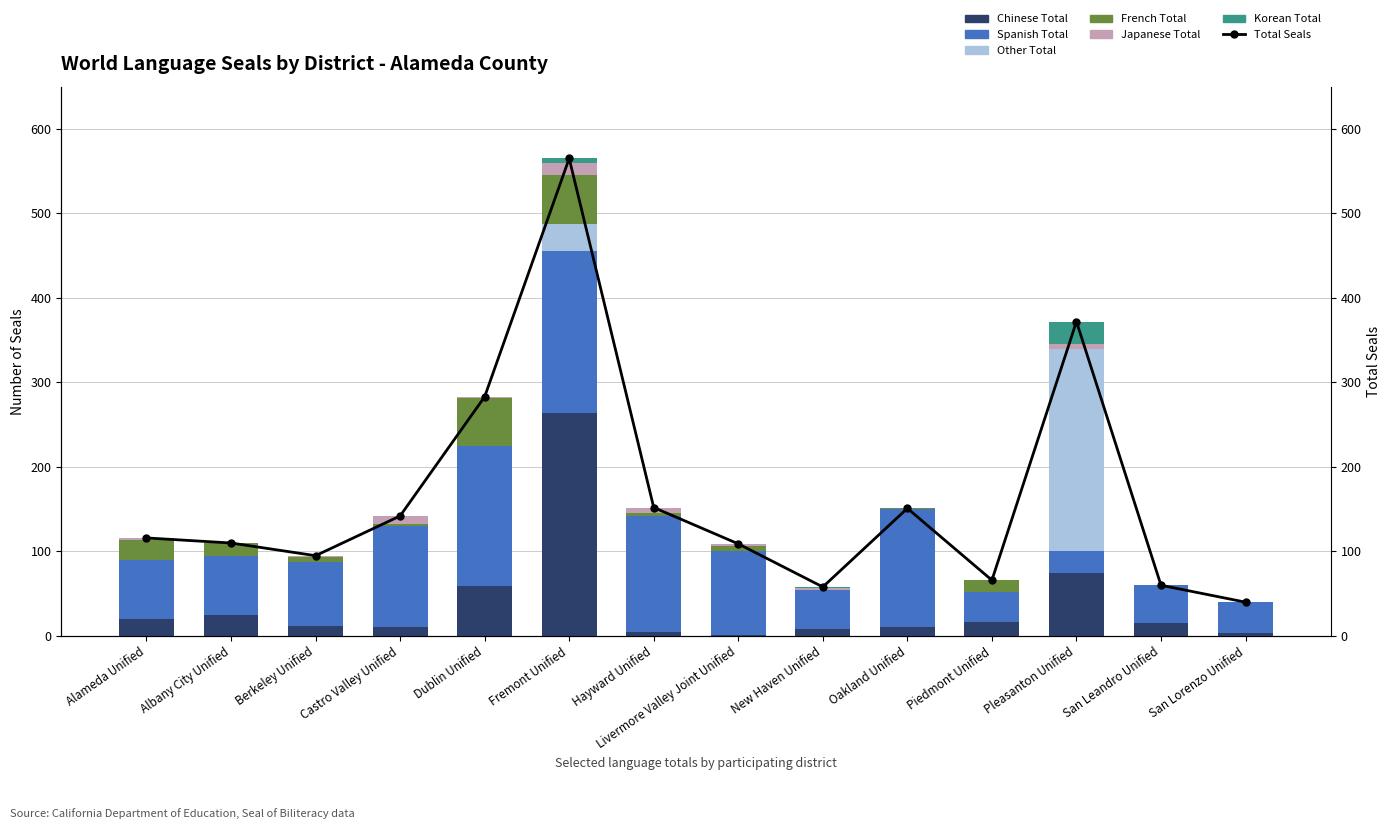

Reading left to right, transcribe all the data shown in this chart.

Chinese Total: 20	25	12	11	59	264	5	1	8	11	16	75	15	3
Spanish Total: 70	70	76	119	166	192	137	99	46	139	36	25	45	37
Other Total: 0	0	0	0	0	32	0	0	0	0	0	239	0	0
French Total: 24	15	5	2	56	57	3	6	0	1	14	1	0	0
Japanese Total: 2	0	2	10	2	15	7	3	3	0	0	5	0	0
Korean Total: 0	0	0	0	0	5	0	0	1	0	0	27	0	0